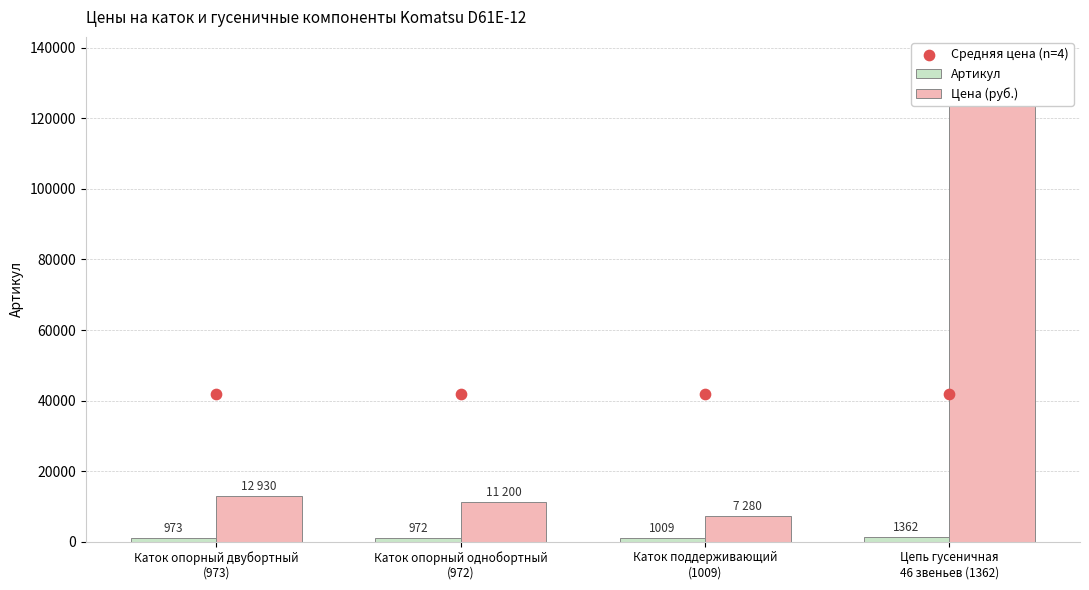

What are all the series names shown in the legend?

Артикул, Цена (руб.), Средняя цена (n=4)